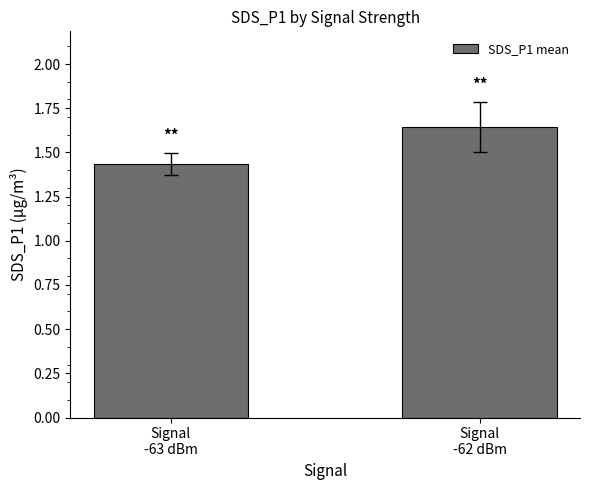

What is the change in value from Signal
-63 dBm to Signal
-62 dBm?

+0.2